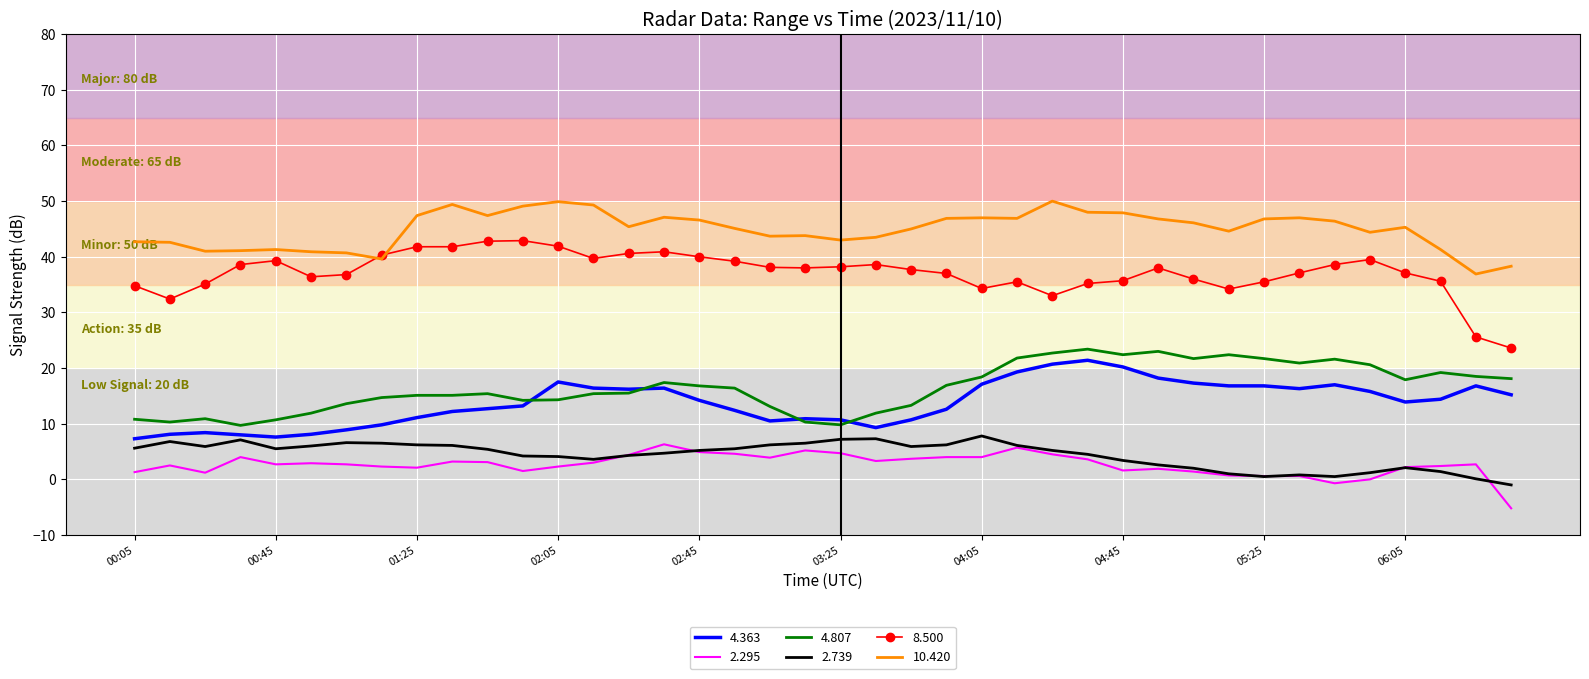

What is the maximum value for 4.363?

21.4